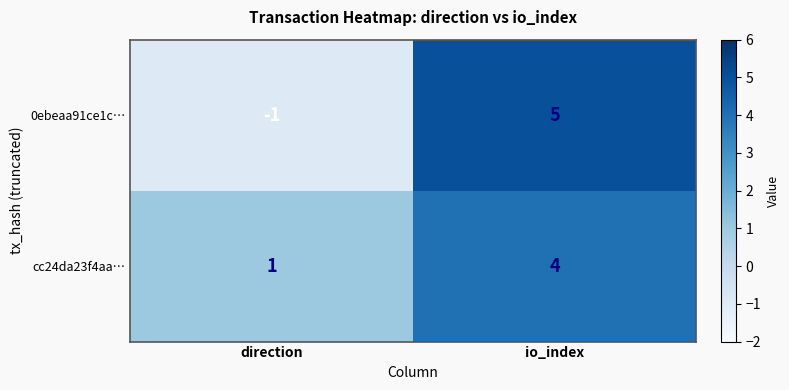

The value of 0ebeaa91ce1c… at io_index is 7. True or false?

False